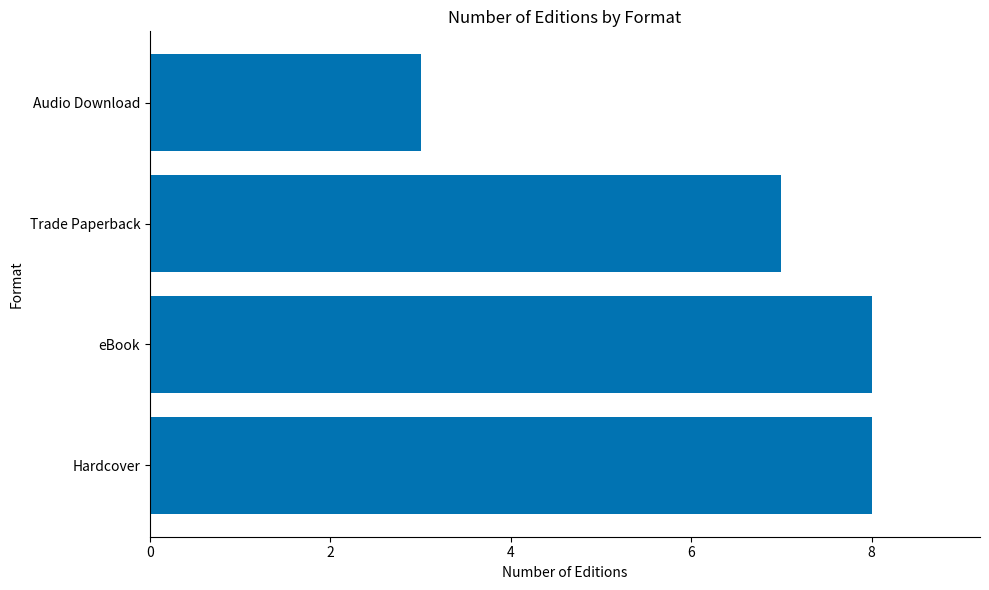

Reading top to bottom, extract all data points from this chart.

3	7	8	8